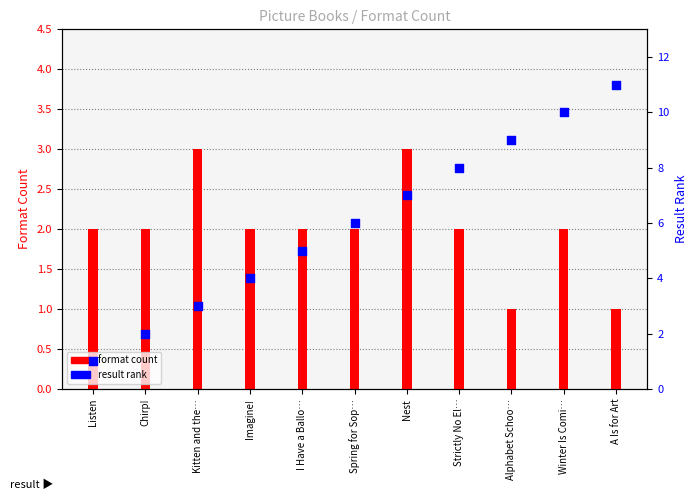

Which series has the largest total across all categories?

result rank